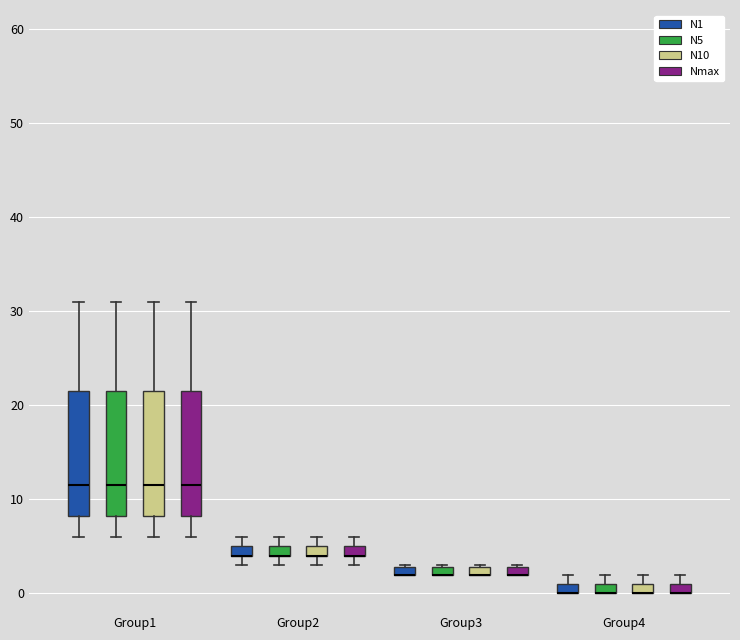

Where is the lower edge of the box for Group4 (N5) on the y-axis? The values are not printed on the chart, so give them approximately, as read against the axis.

0